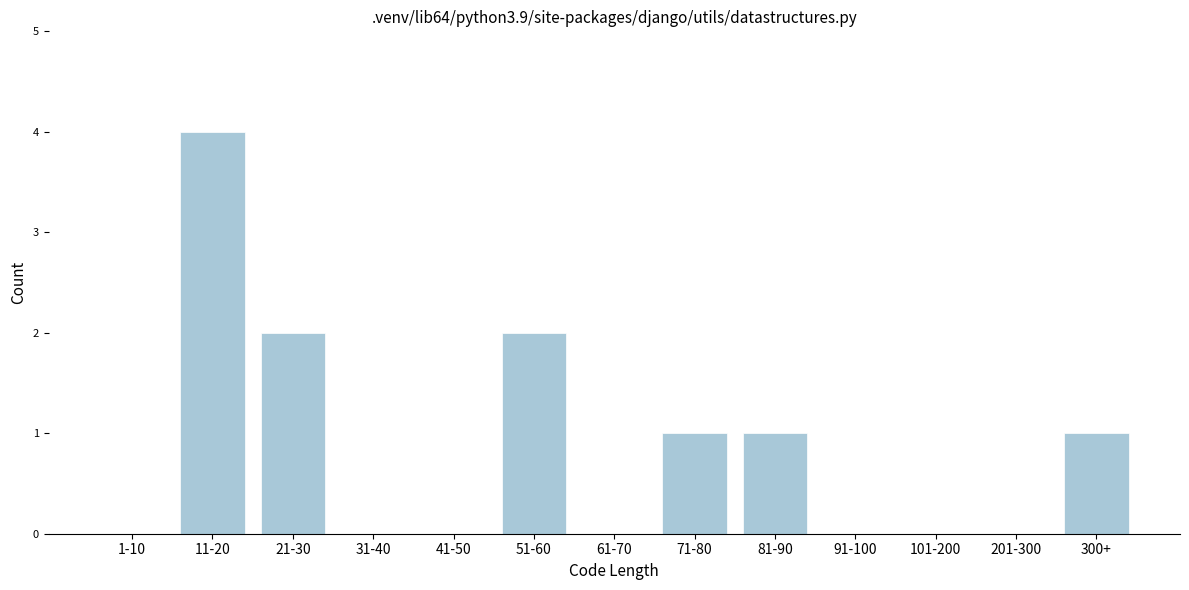

Reading right to left, transcribe all the data shown in this chart.

300+=1	201-300=0	101-200=0	91-100=0	81-90=1	71-80=1	61-70=0	51-60=2	41-50=0	31-40=0	21-30=2	11-20=4	1-10=0